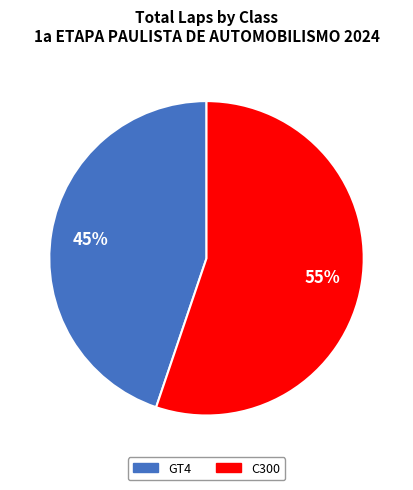

Combined, do GT4 and C300 account for over 50%?

Yes